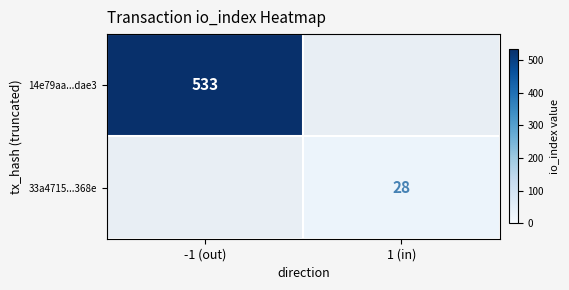

The 14e79aa...dae3 series shows 833 at -1 (out). True or false?

False